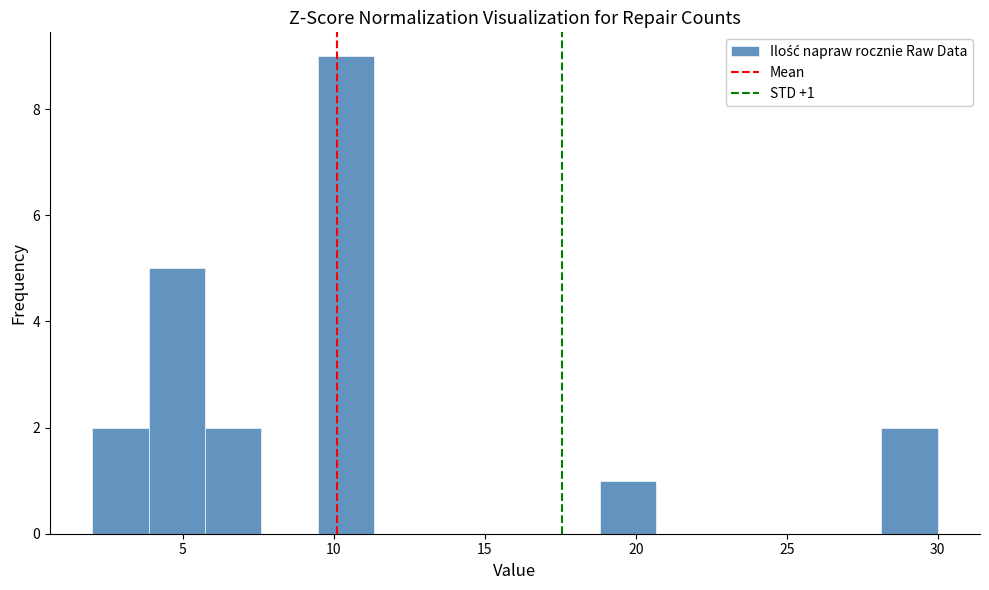

Around what value on the x-axis is the tallest bar? Give the approximate position of its centre, as read against the axis.

10.5